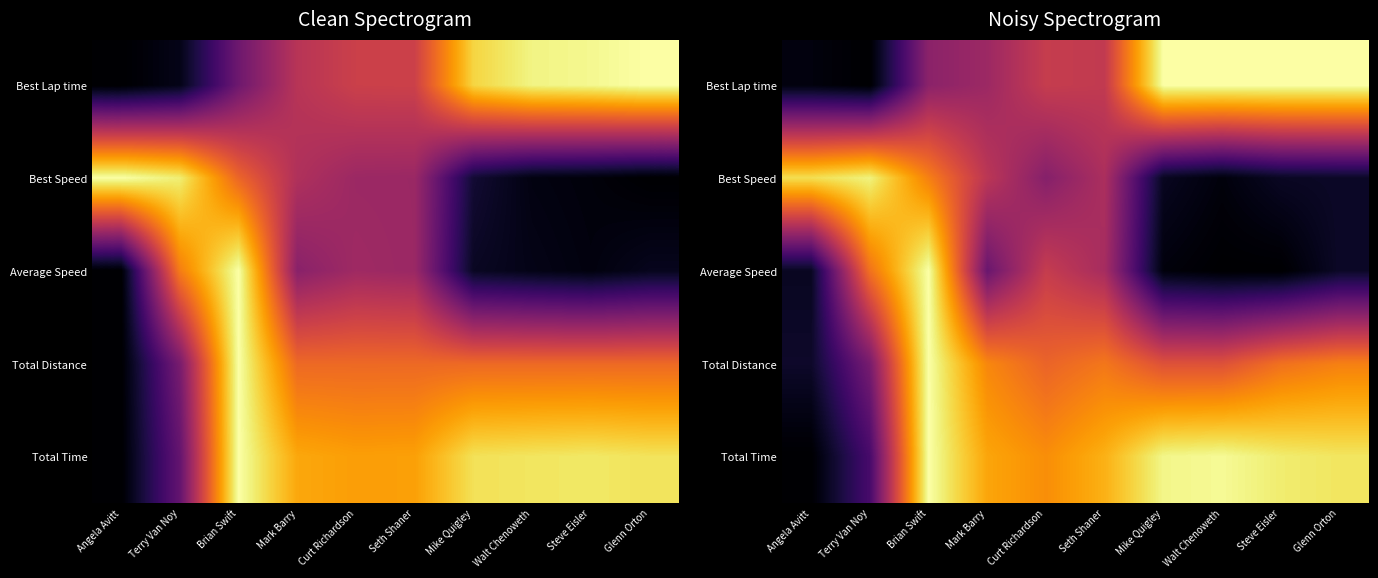

Rank the series at Walt Chenoweth from lowest to highest value.

Average Speed, Best Speed, Total Distance, Total Time, Best Lap time